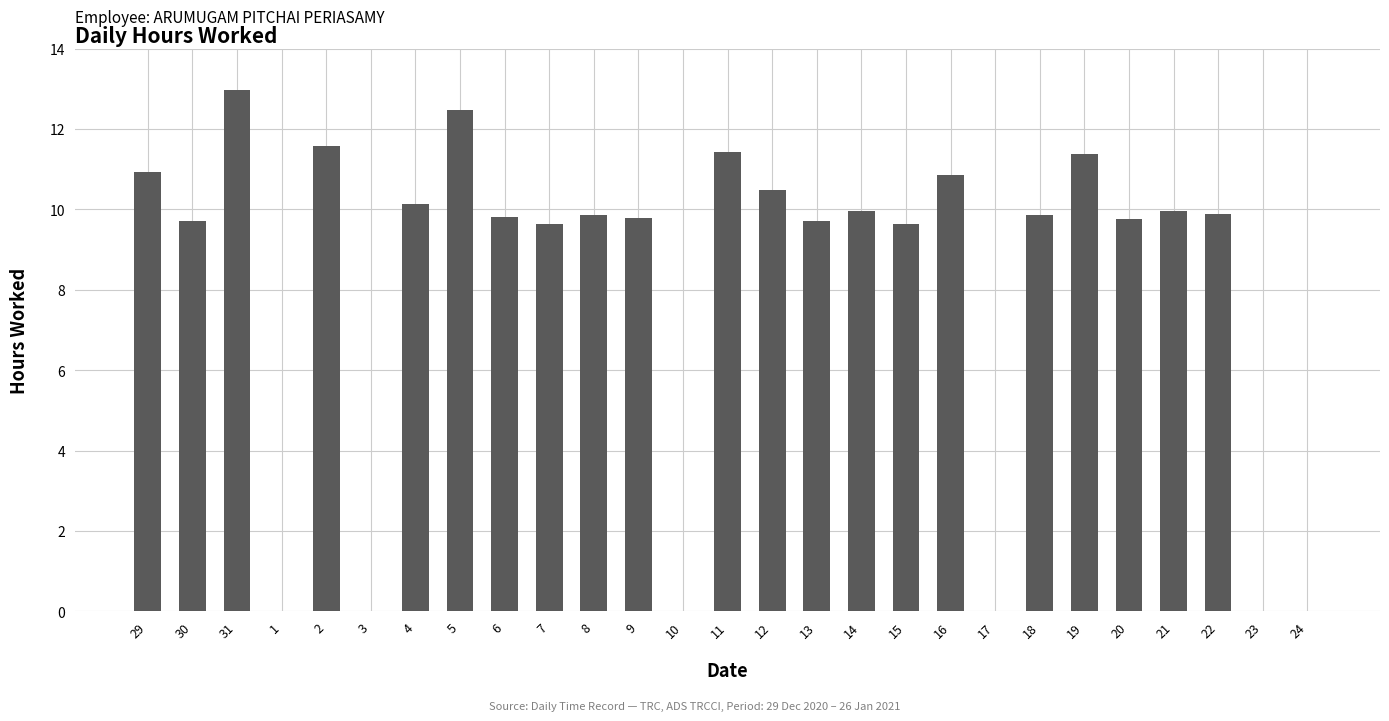

The value at 6 is 16.2. True or false?

False